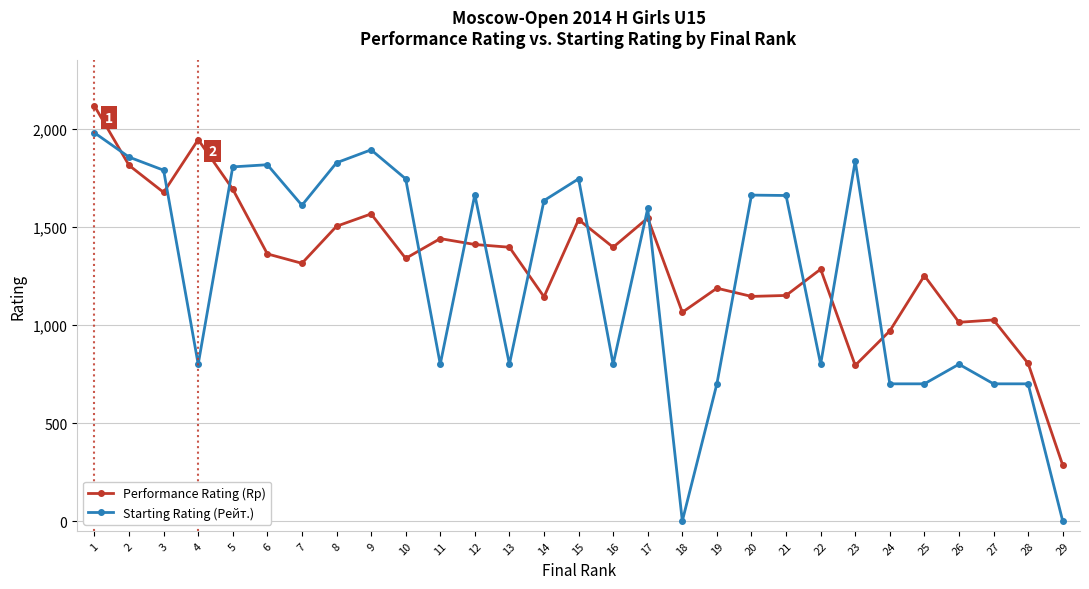

Where is the first local minimum for Starting Rating (Рейт.)?

4